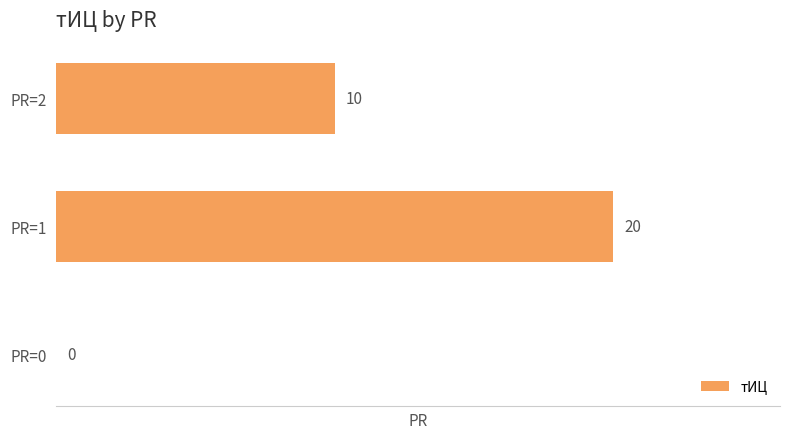

How many values are between 0 and 20?

3